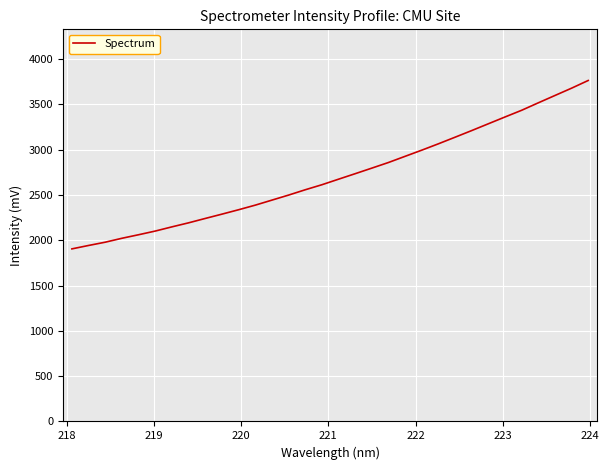

What is the maximum value shown in the chart?

3762.2